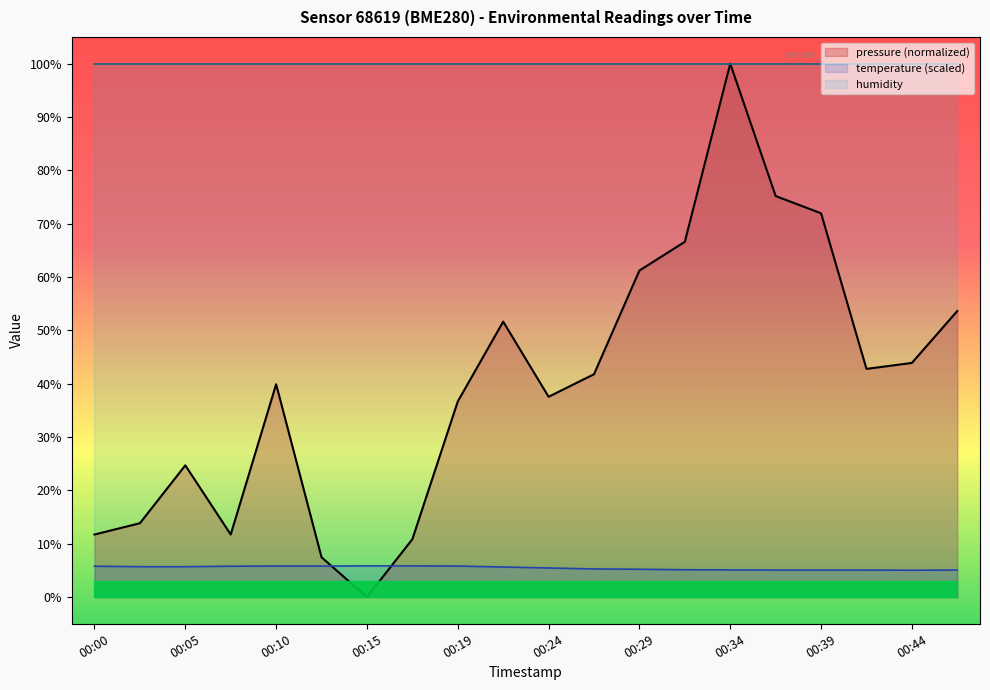

What is the difference between the second highest and second lowest values in the pressure series?

67.7